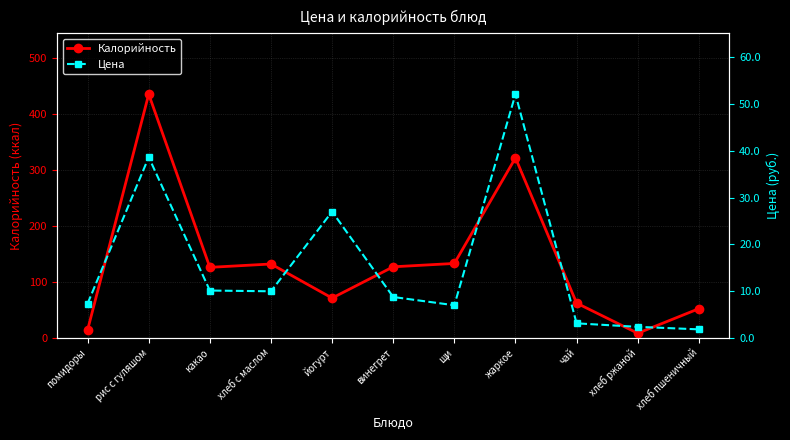

True or false: Цена has more than 2 points higher than both neighbors.

True